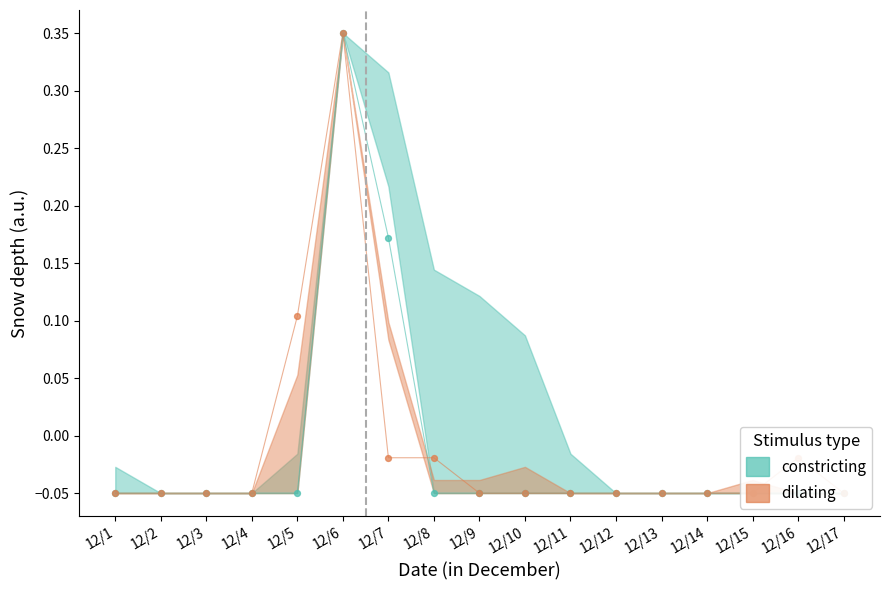

Which series reaches the minimum Y coordinate?

constricting